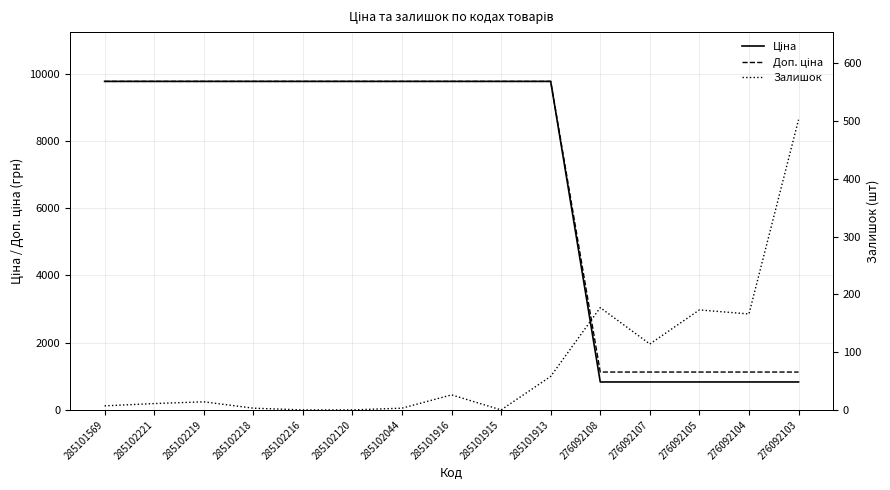

What position from the right is 285101569?

15